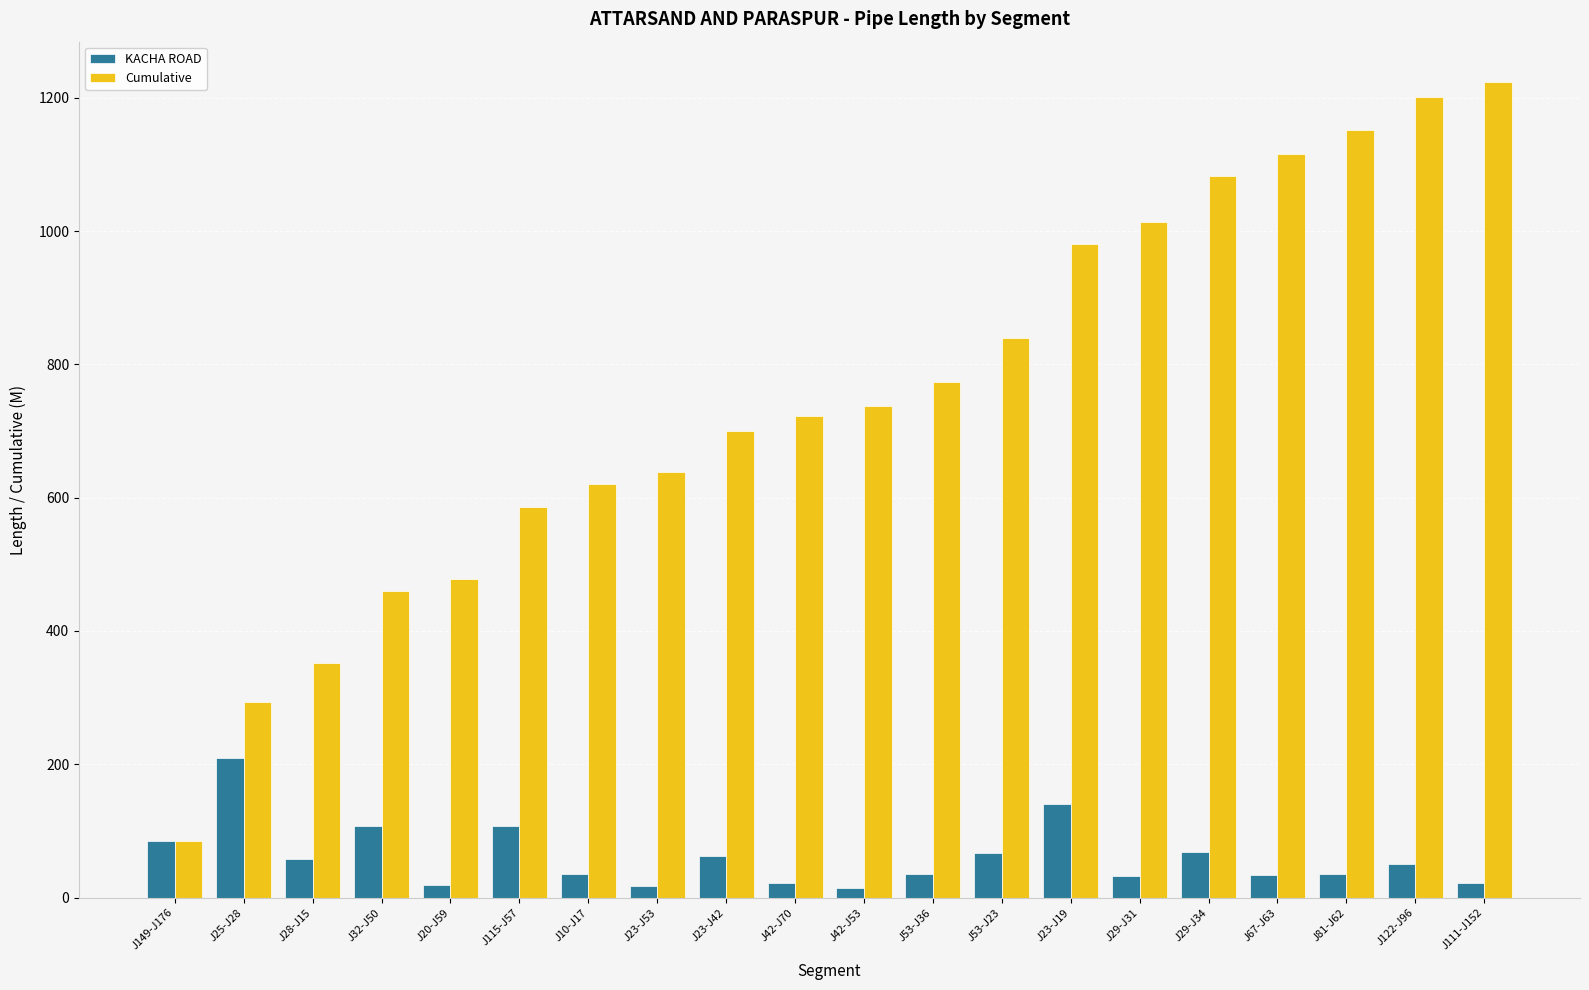

Rank the series at J122-J96 from highest to lowest value.

Cumulative, KACHA ROAD